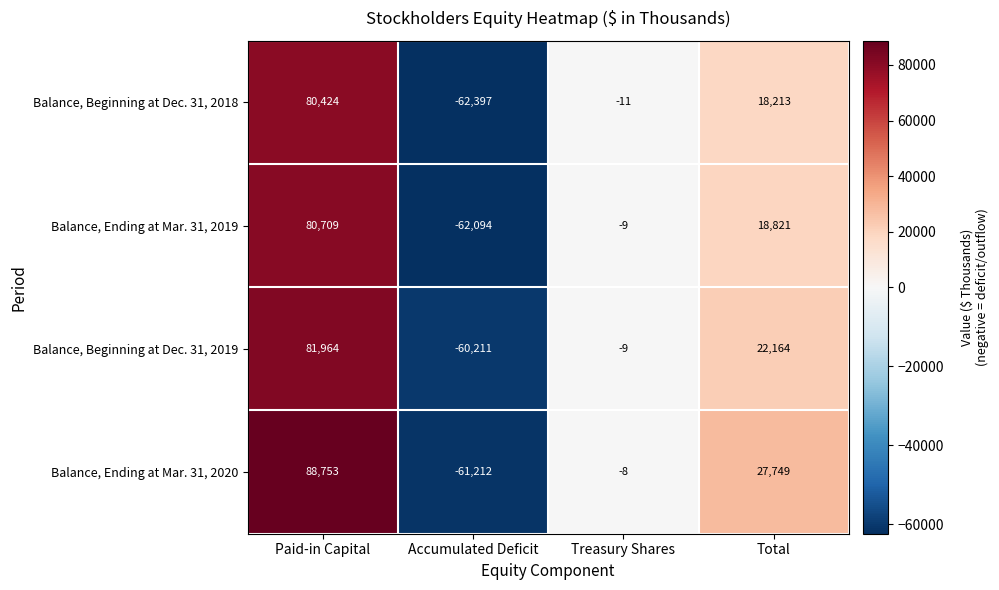

Reading left to right, transcribe all the data shown in this chart.

Balance, Beginning at Dec. 31, 2018: 80424	-62397	-11	18213
Balance, Ending at Mar. 31, 2019: 80709	-62094	-9	18821
Balance, Beginning at Dec. 31, 2019: 81964	-60211	-9	22164
Balance, Ending at Mar. 31, 2020: 88753	-61212	-8	27749